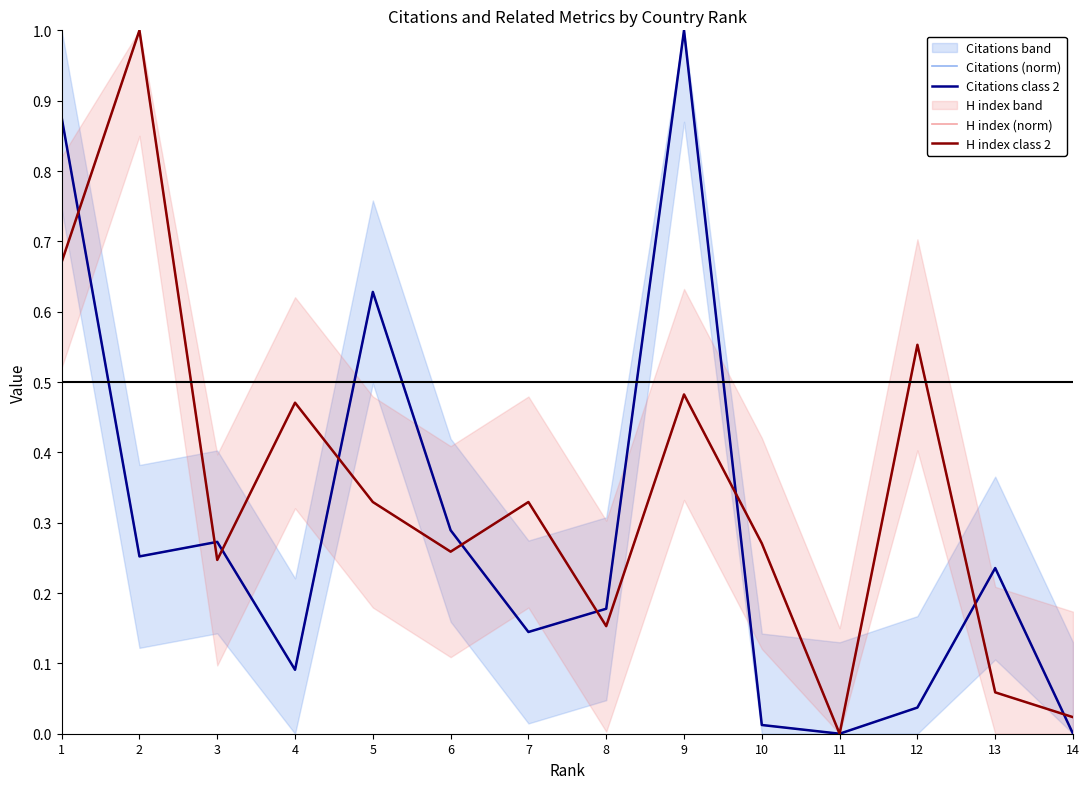

What is the value of the H index class 2 point at the 5th from the left?

0.3